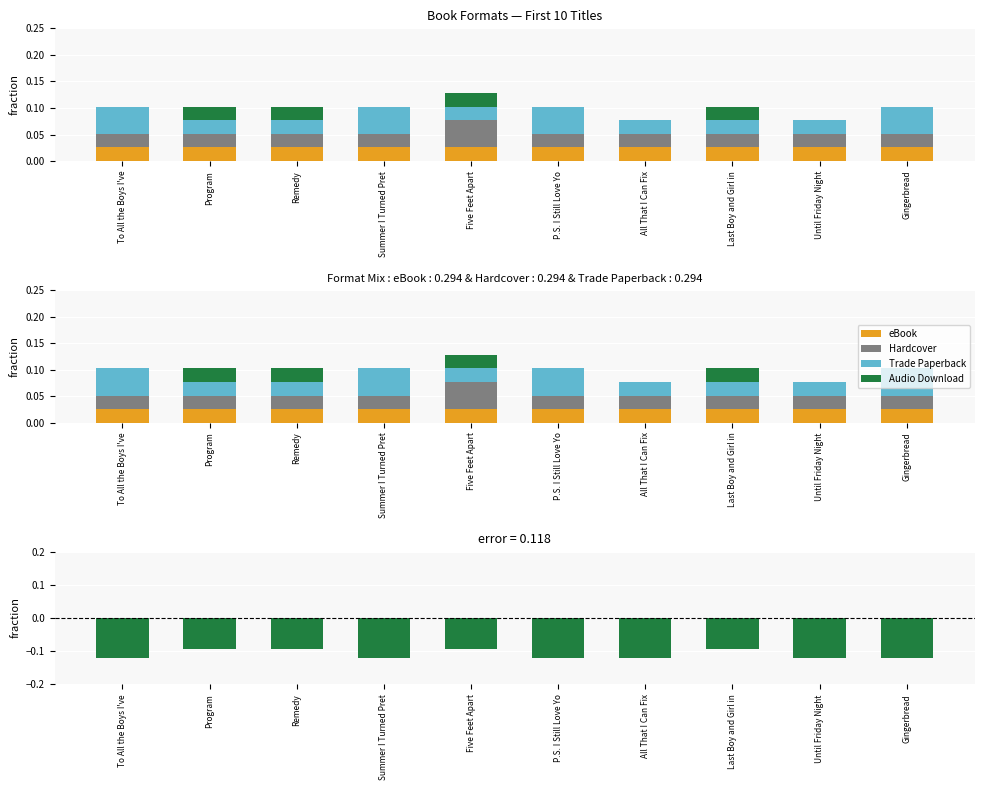

Which has a higher value, Program or Gingerbread?

Program